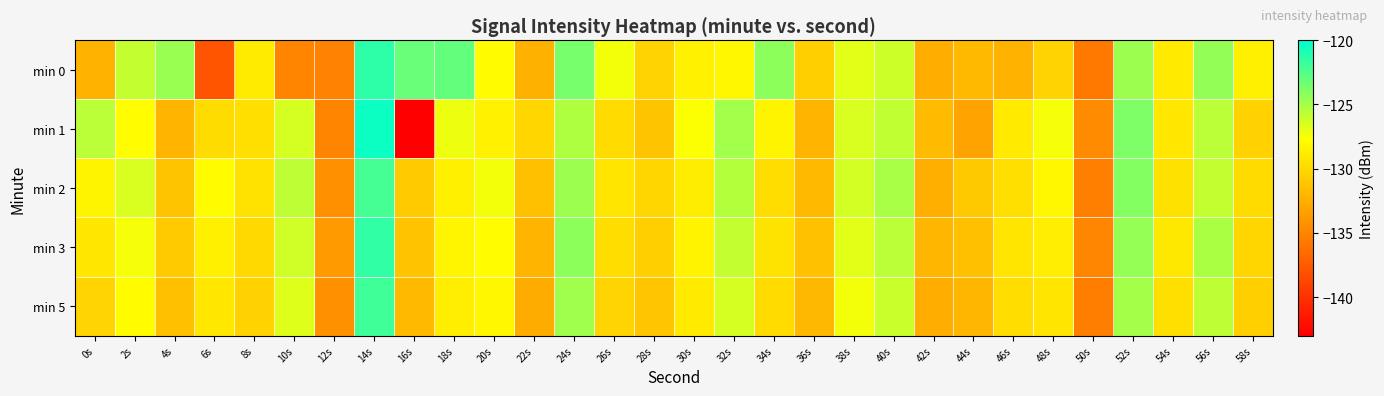

What is the spread (max minus min) of values at 40s?

1.1